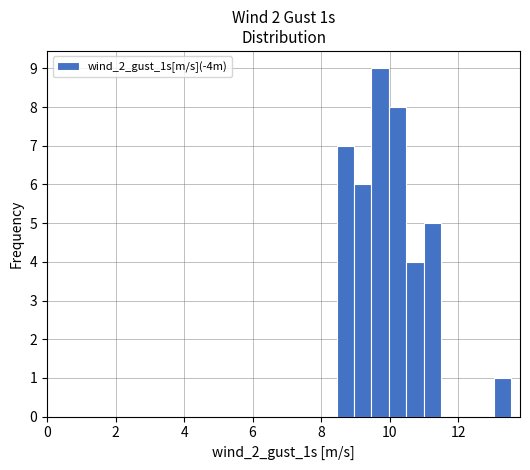

Read against the x-axis, roughly where is the centre of the tallest bar?

9.8